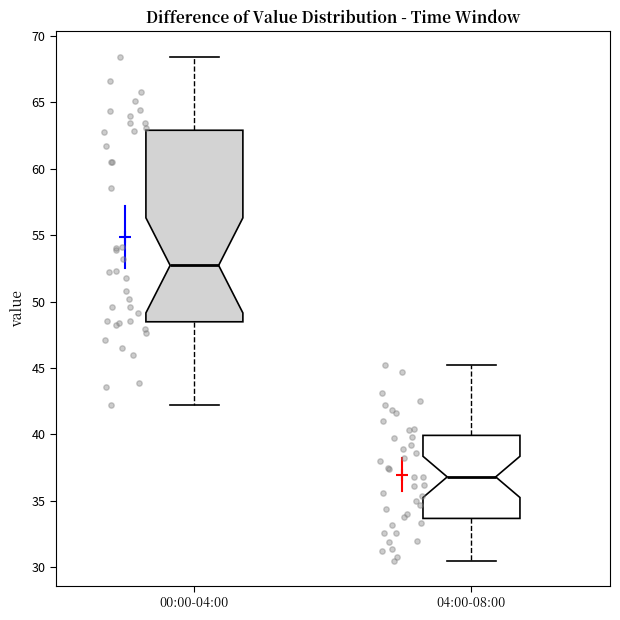

Which box is the tallest, from its lower edge to its upper edge?

00:00-04:00